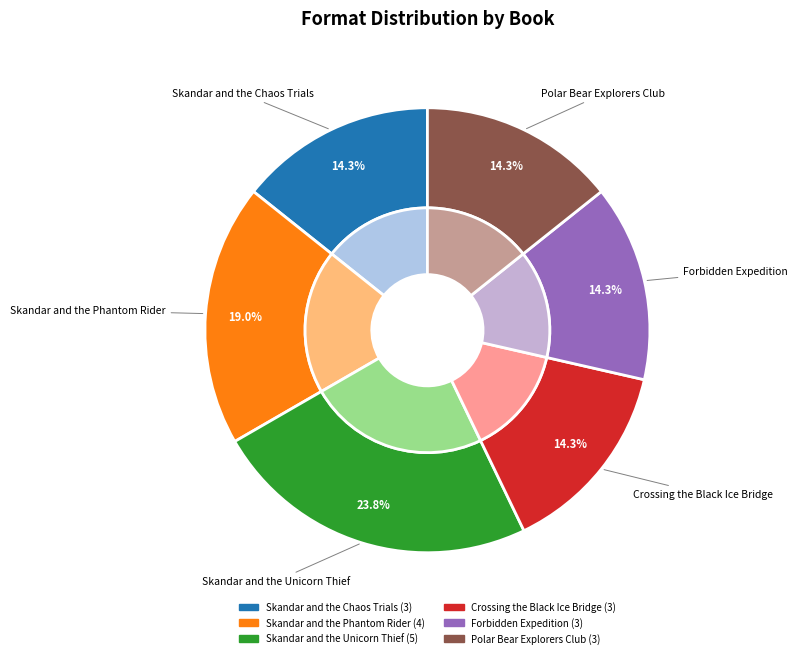

How many segments does this pie chart have?

6